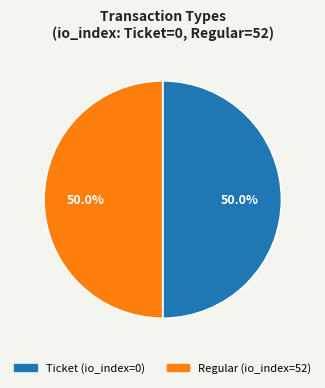

How many slices are in this pie chart?

2